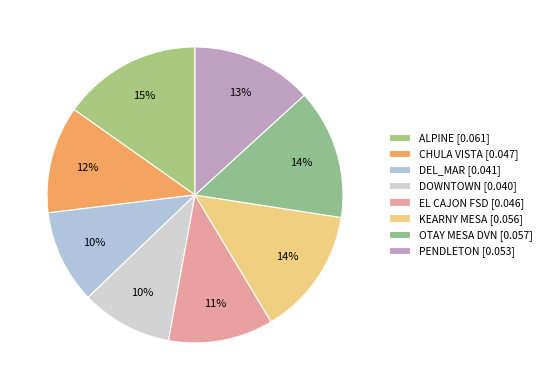

Is the sum of EL CAJON FSD and KEARNY MESA greater than half?

No